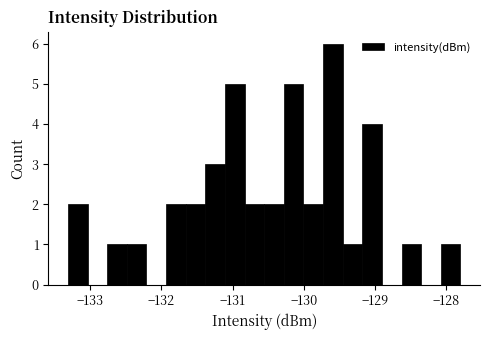

Around what value on the x-axis is the tallest bar? Give the approximate position of its centre, as read against the axis.

-129.6